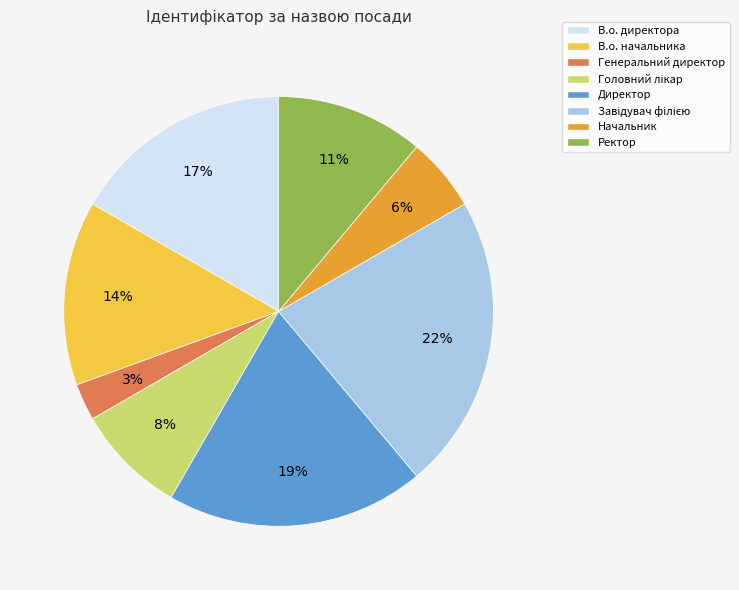

To the nearest percent, what is the difference between the Начальник and В.о. начальника slice percentages?

8%